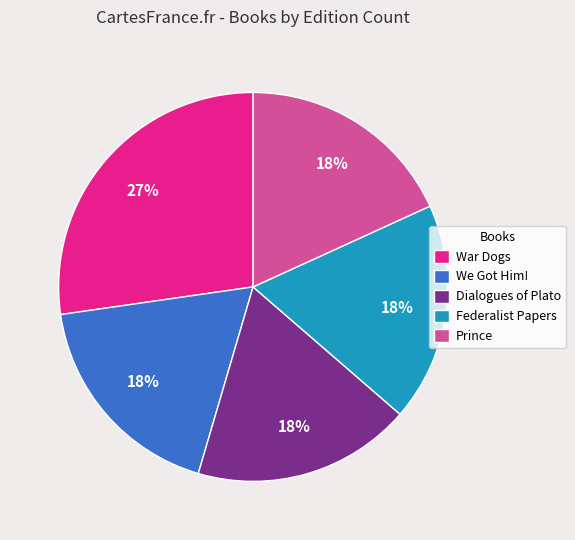

Is it true that Federalist Papers is 18% of the pie?

True